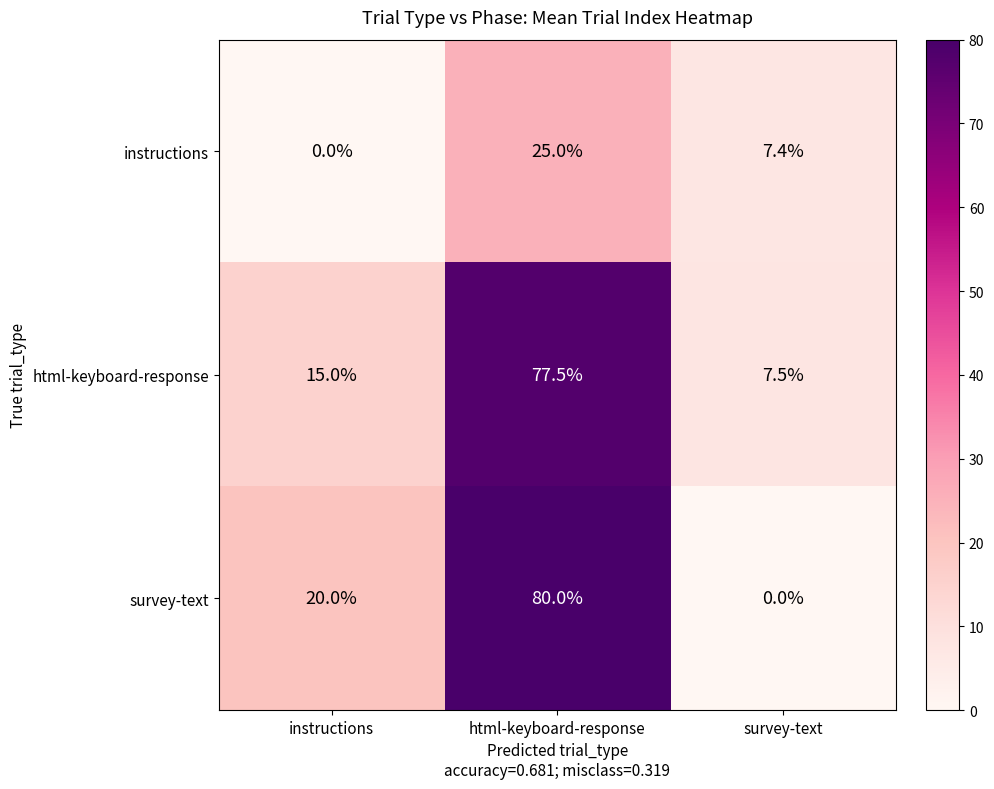

The survey-text series shows 4.6 at instructions. True or false?

False